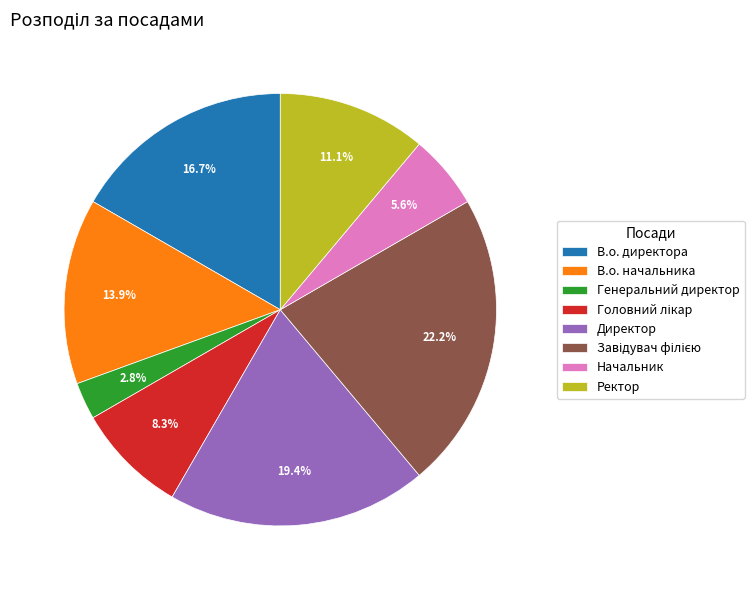

What is the smallest slice in the pie chart?

Генеральний директор